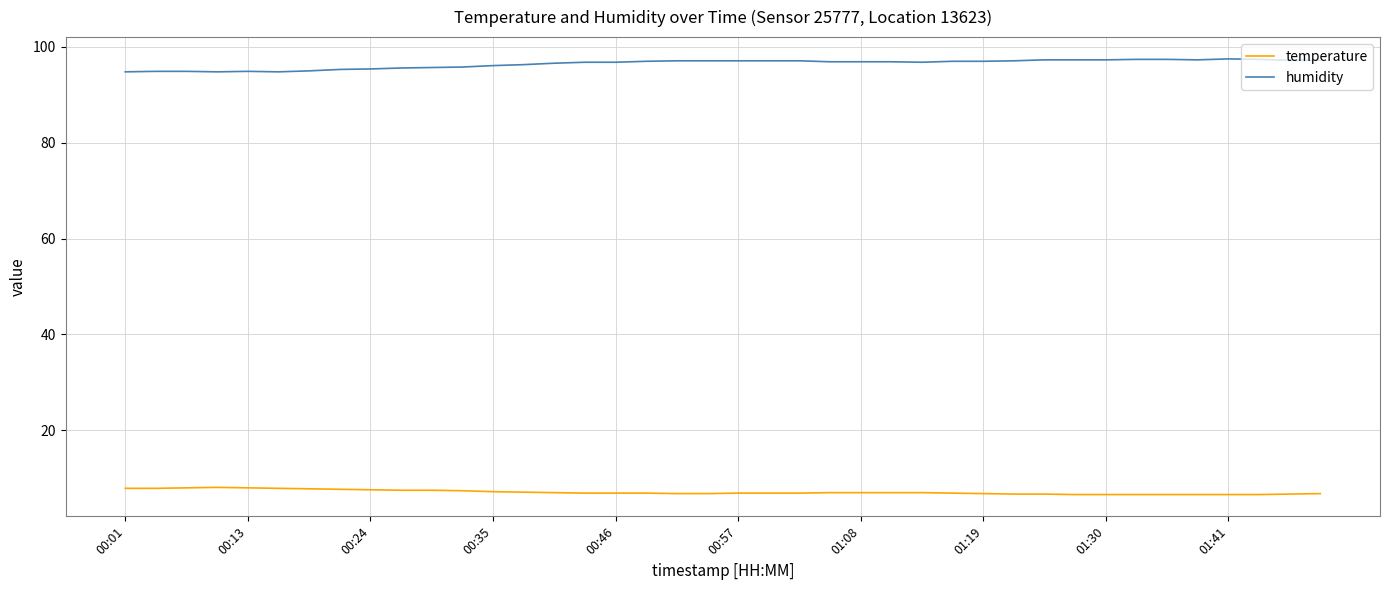

Rank the series by their average value, from lowest to highest.

temperature, humidity